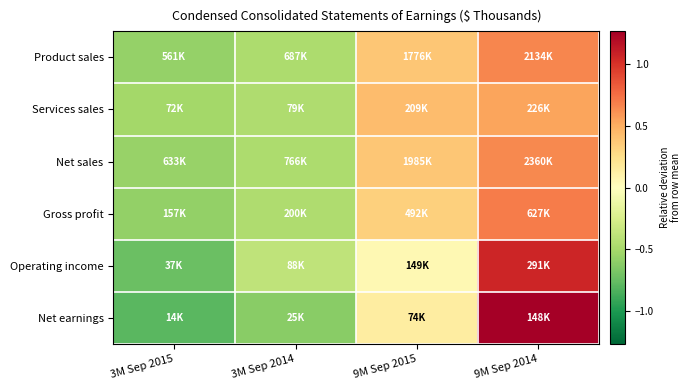

Reading left to right, what are all the values shown in this chart?

Product sales: 3M Sep 2015=-0.6	3M Sep 2014=-0.5	9M Sep 2015=0.4	9M Sep 2014=0.7
Services sales: 3M Sep 2015=-0.5	3M Sep 2014=-0.5	9M Sep 2015=0.4	9M Sep 2014=0.5
Net sales: 3M Sep 2015=-0.6	3M Sep 2014=-0.5	9M Sep 2015=0.4	9M Sep 2014=0.6
Gross profit: 3M Sep 2015=-0.6	3M Sep 2014=-0.5	9M Sep 2015=0.3	9M Sep 2014=0.7
Operating income: 3M Sep 2015=-0.7	3M Sep 2014=-0.4	9M Sep 2015=0.1	9M Sep 2014=1.1
Net earnings: 3M Sep 2015=-0.8	3M Sep 2014=-0.6	9M Sep 2015=0.1	9M Sep 2014=1.3